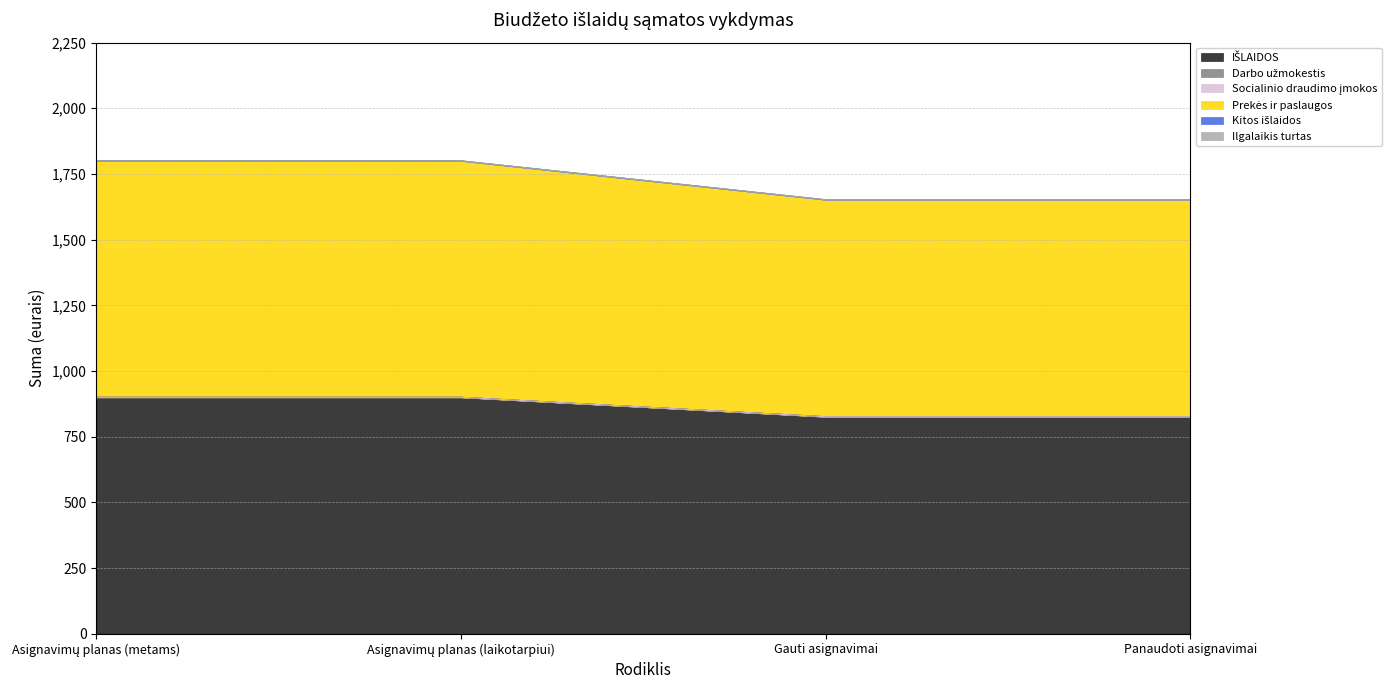

True or false: Ilgalaikis turtas has more than 0 interior local peaks.

False